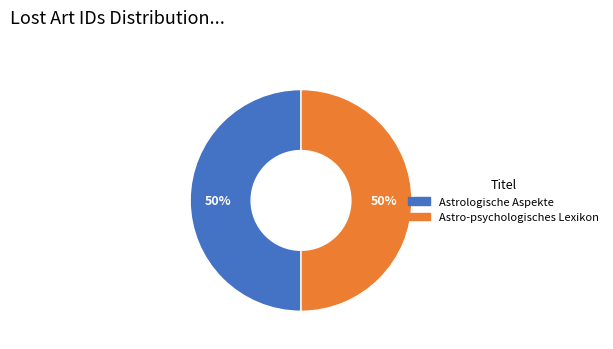

True or false: Astrologische Aspekte accounts for 50% of the total.

True